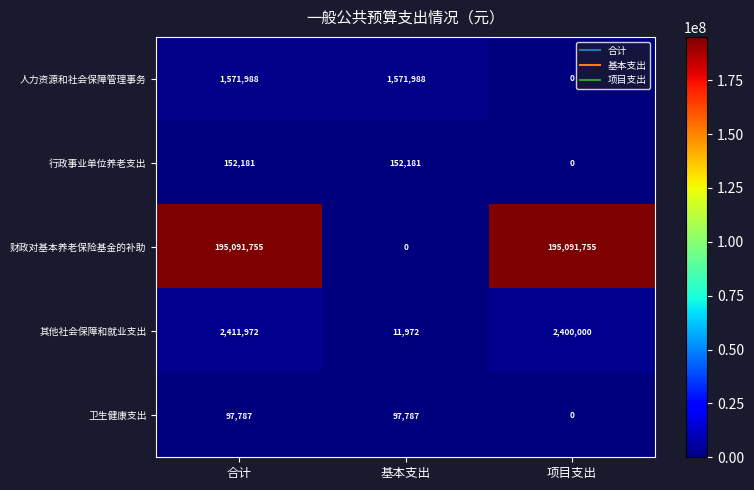

The value of 其他社会保障和就业支出 at 项目支出 is 2400000. True or false?

True